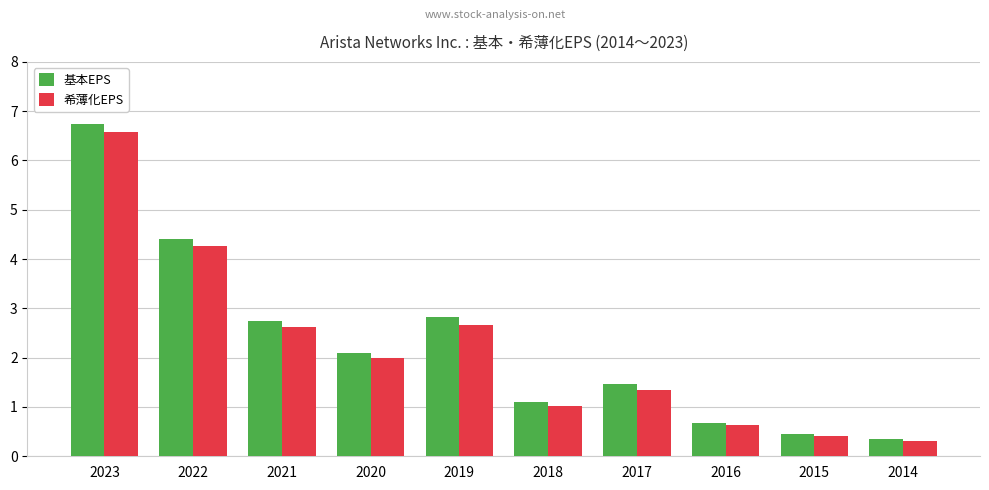

Which series has the largest total across all categories?

基本EPS